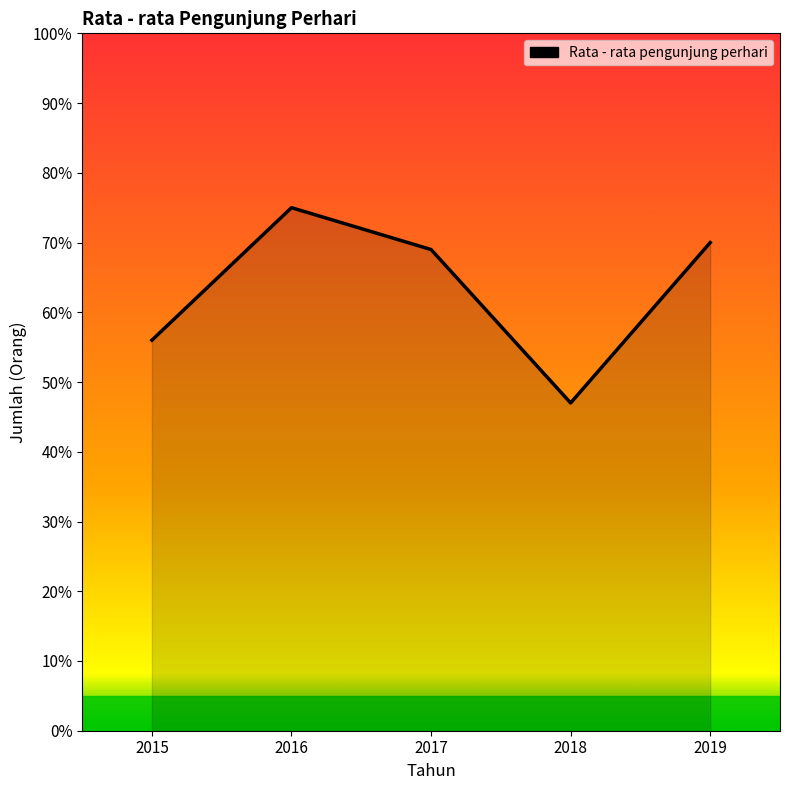

Which category has the lowest value across all series?

2018